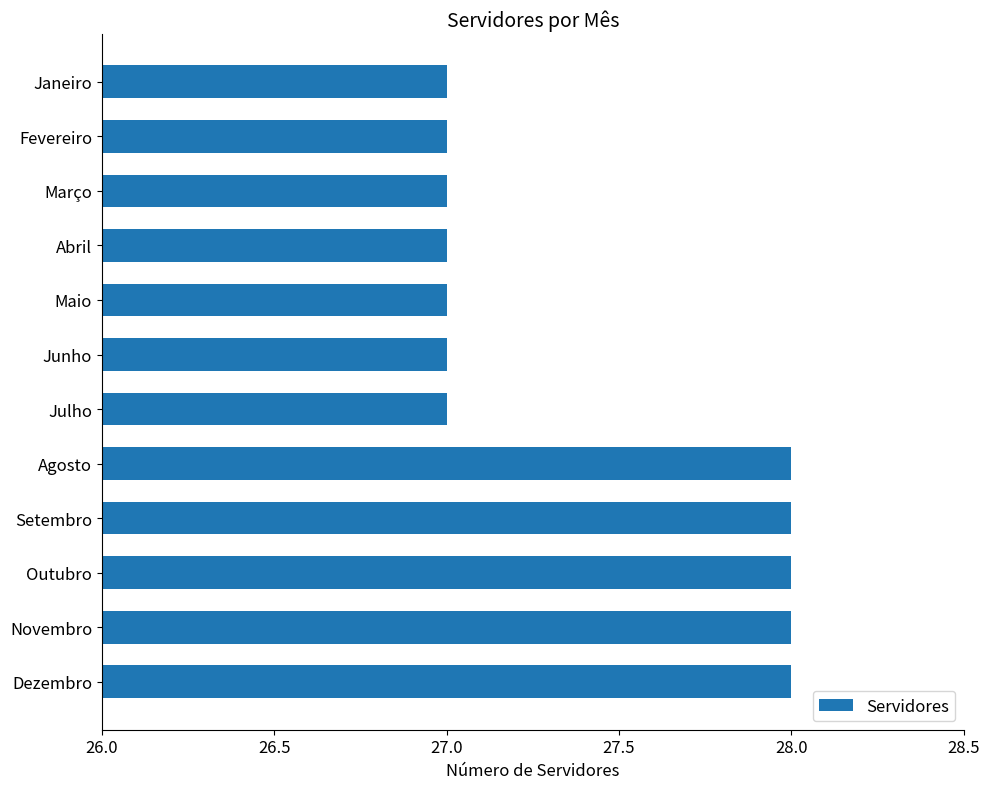

What is the sum of all values?

329